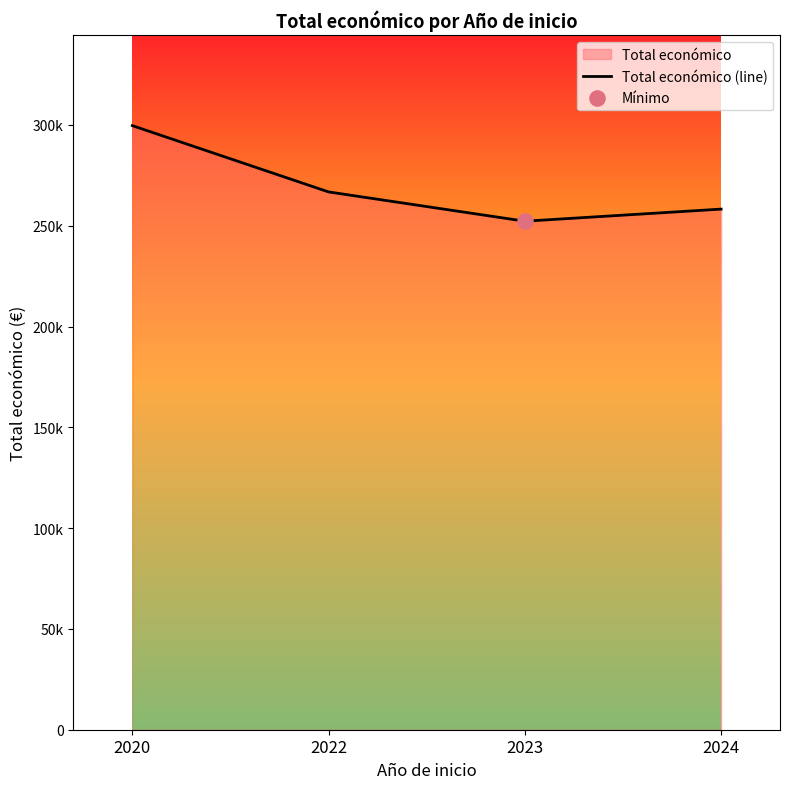

What is the ratio of the value at 2024 to the value at 2023?

1.0